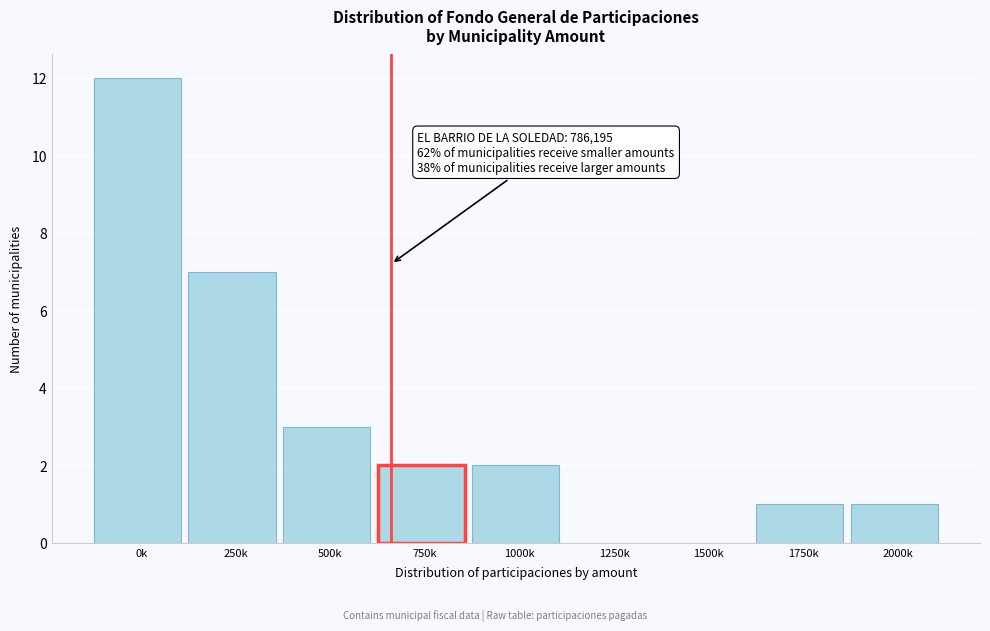

Reading left to right, list all the values displayed in this chart.

0k=12	250k=7	500k=3	750k=2	1000k=2	1250k=0	1500k=0	1750k=1	2000k=1